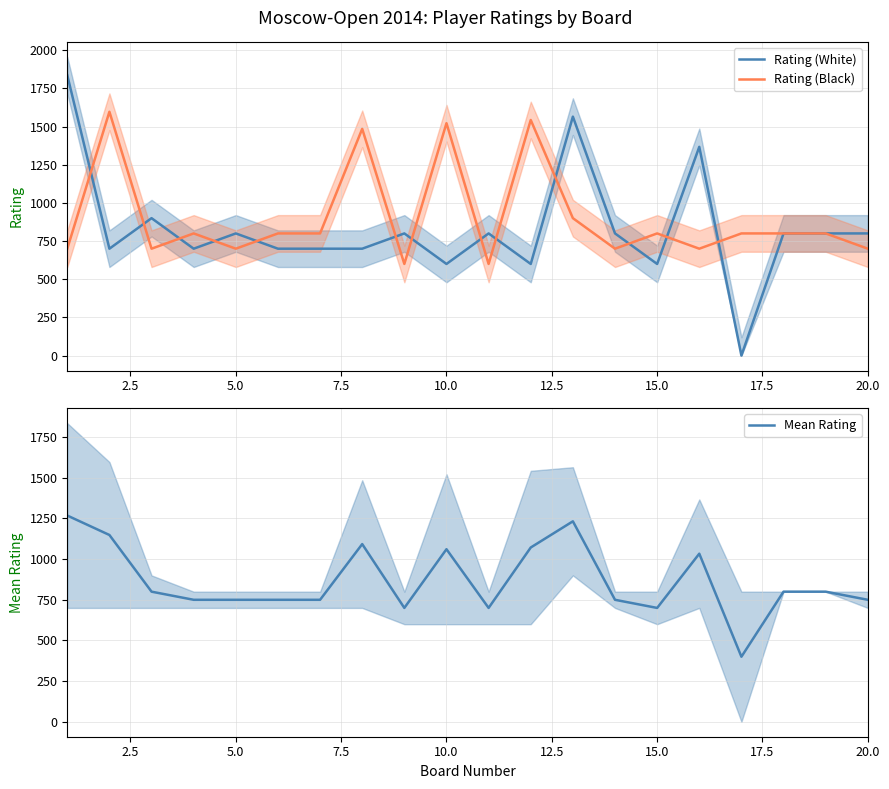

Which series has the largest total across all categories?

Rating (Black)